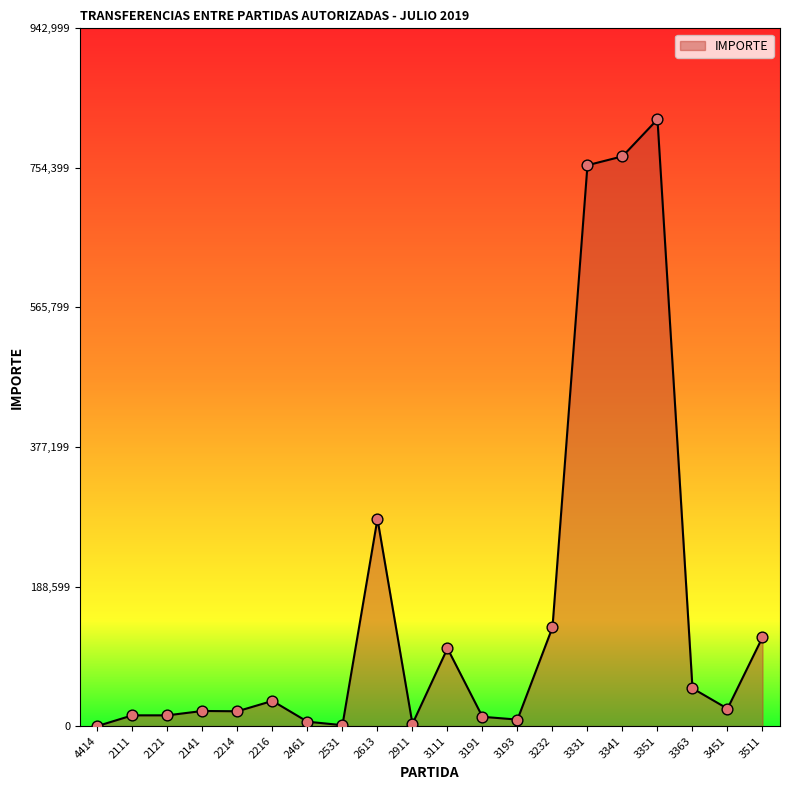

What is the ratio of the value at 3191 to the value at 2461?

2.1